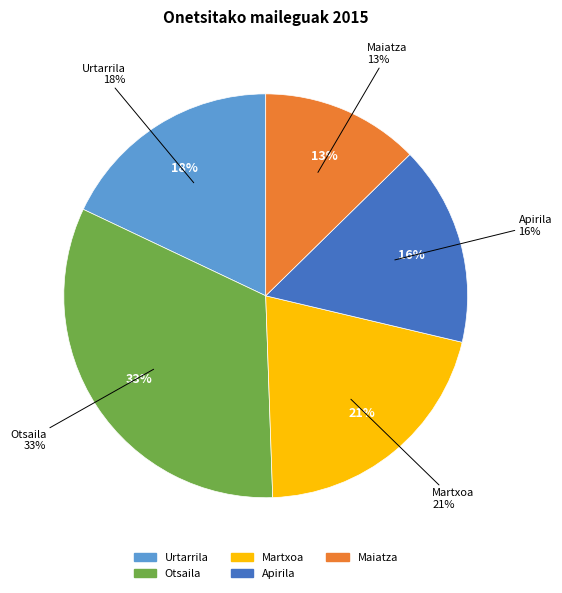

Rank the categories by value from highest to lowest.

Otsaila, Martxoa, Urtarrila, Apirila, Maiatza